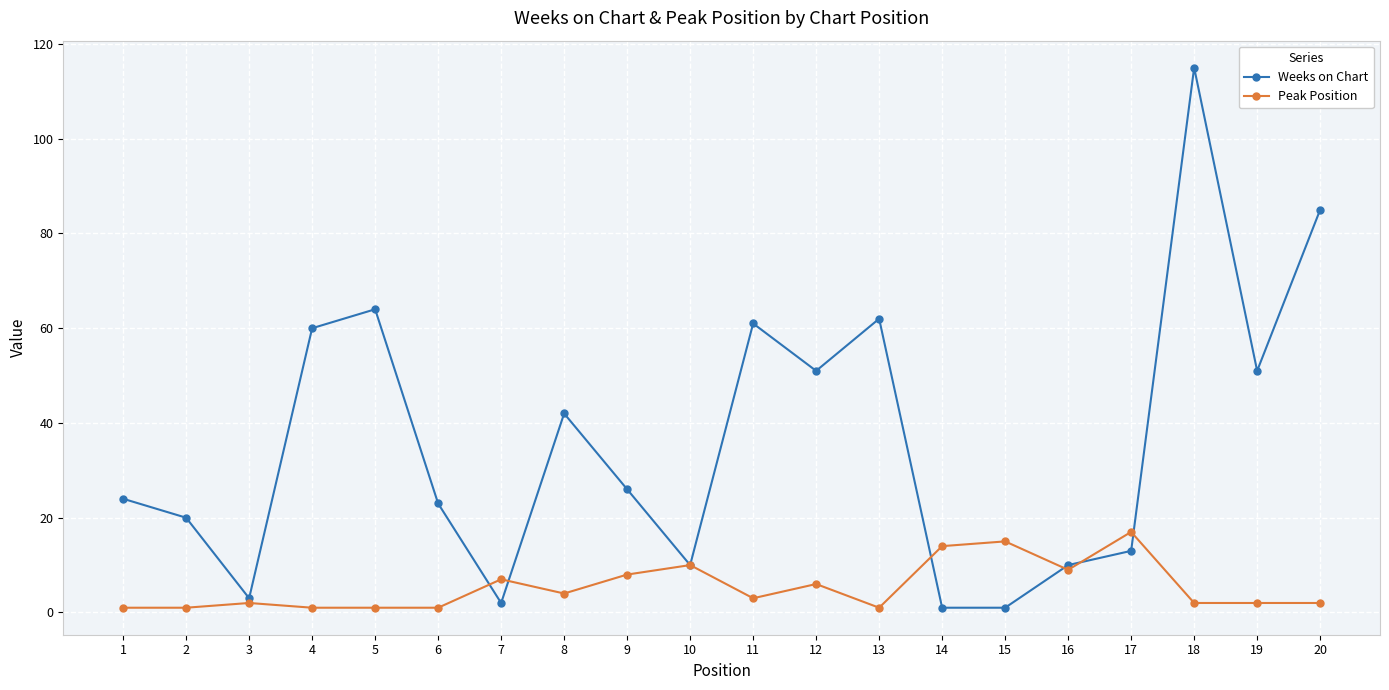

How many data points does each series have?

20